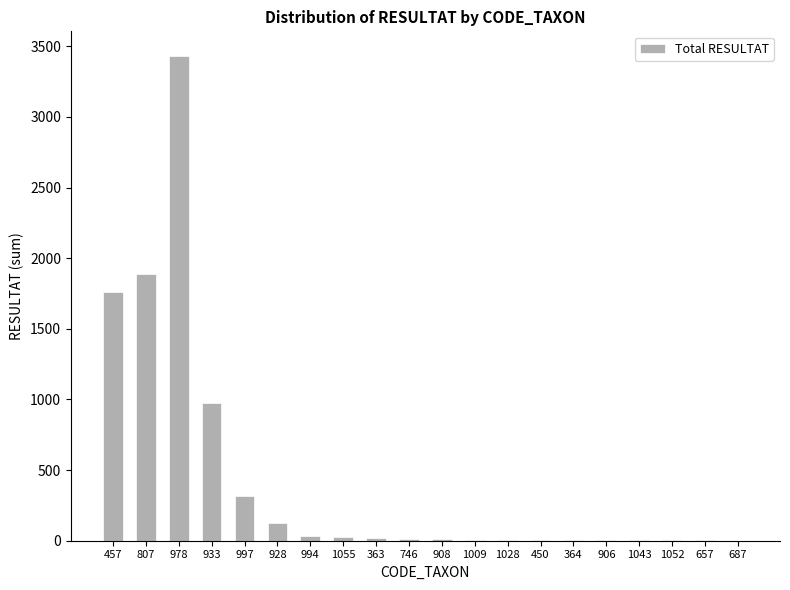

Which label corresponds to the largest value in the chart?

978